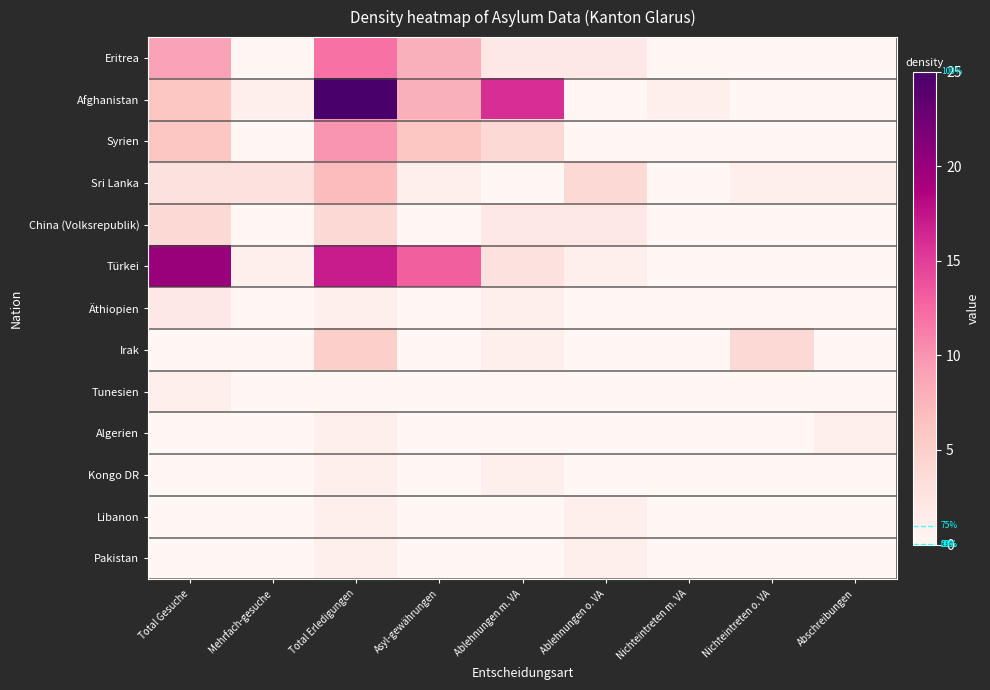

What is the spread (max minus min) of values at Mehrfach-gesuche?

3